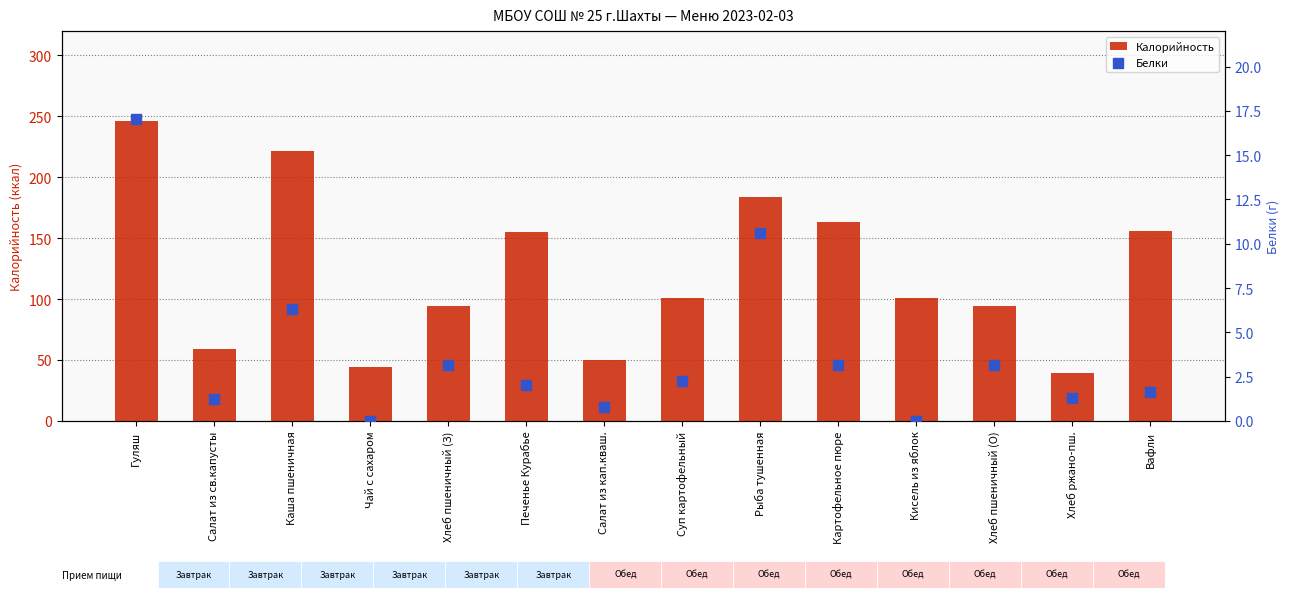

What are all the series names shown in the legend?

Калорийность, Белки